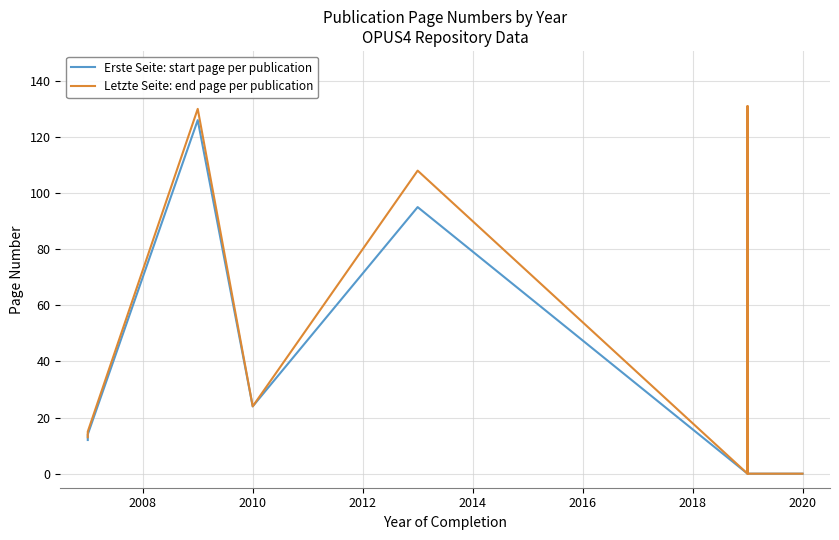

What are all the series names shown in the legend?

Erste Seite: start page per publication, Letzte Seite: end page per publication